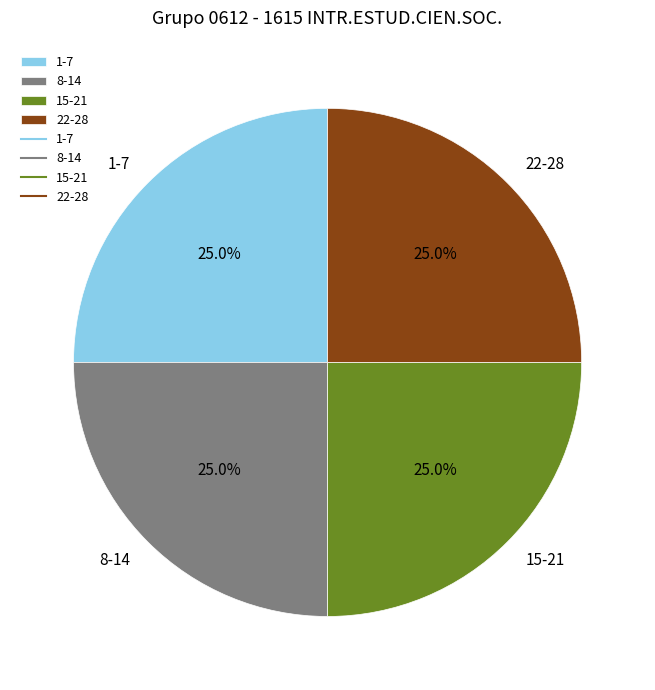

Approximately how many times larger is the value at 22-28 compared to 15-21?

1.0